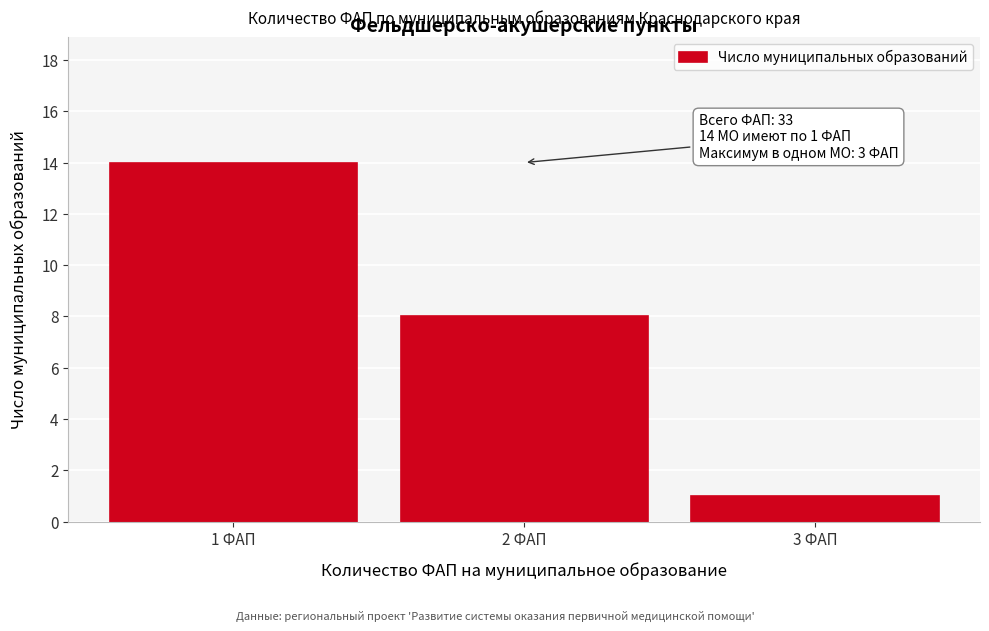

Reading right to left, list all the values displayed in this chart.

3 ФАП=1	2 ФАП=8	1 ФАП=14